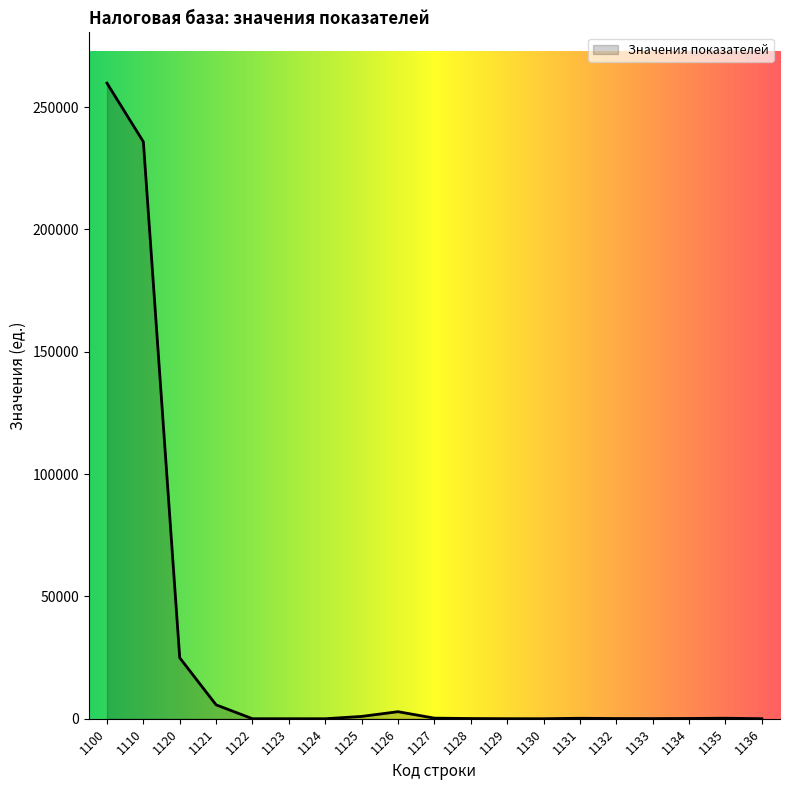

What is the difference between the second highest and second lowest values?

235865